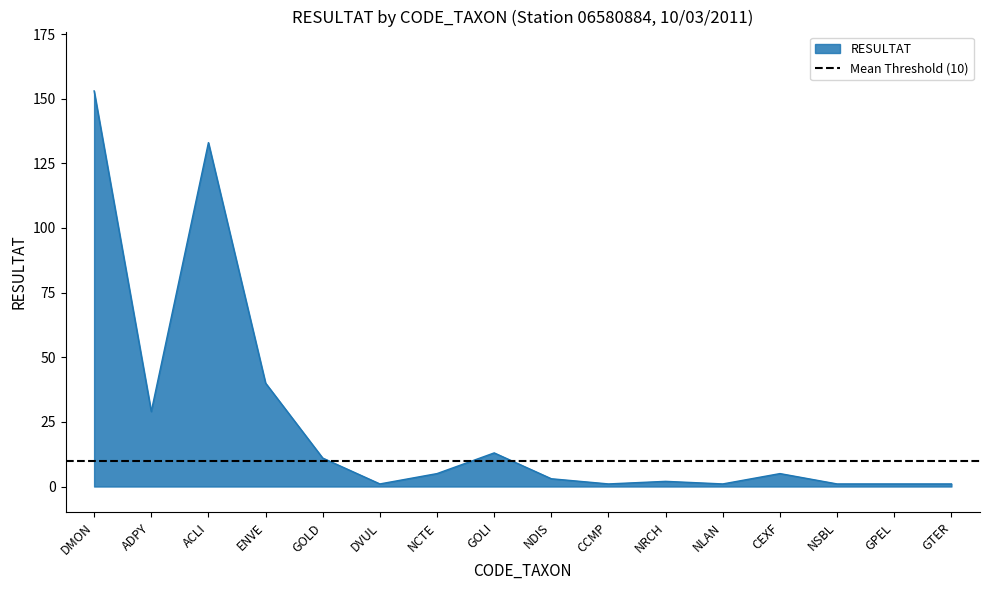

How many data points are less than 5?

8